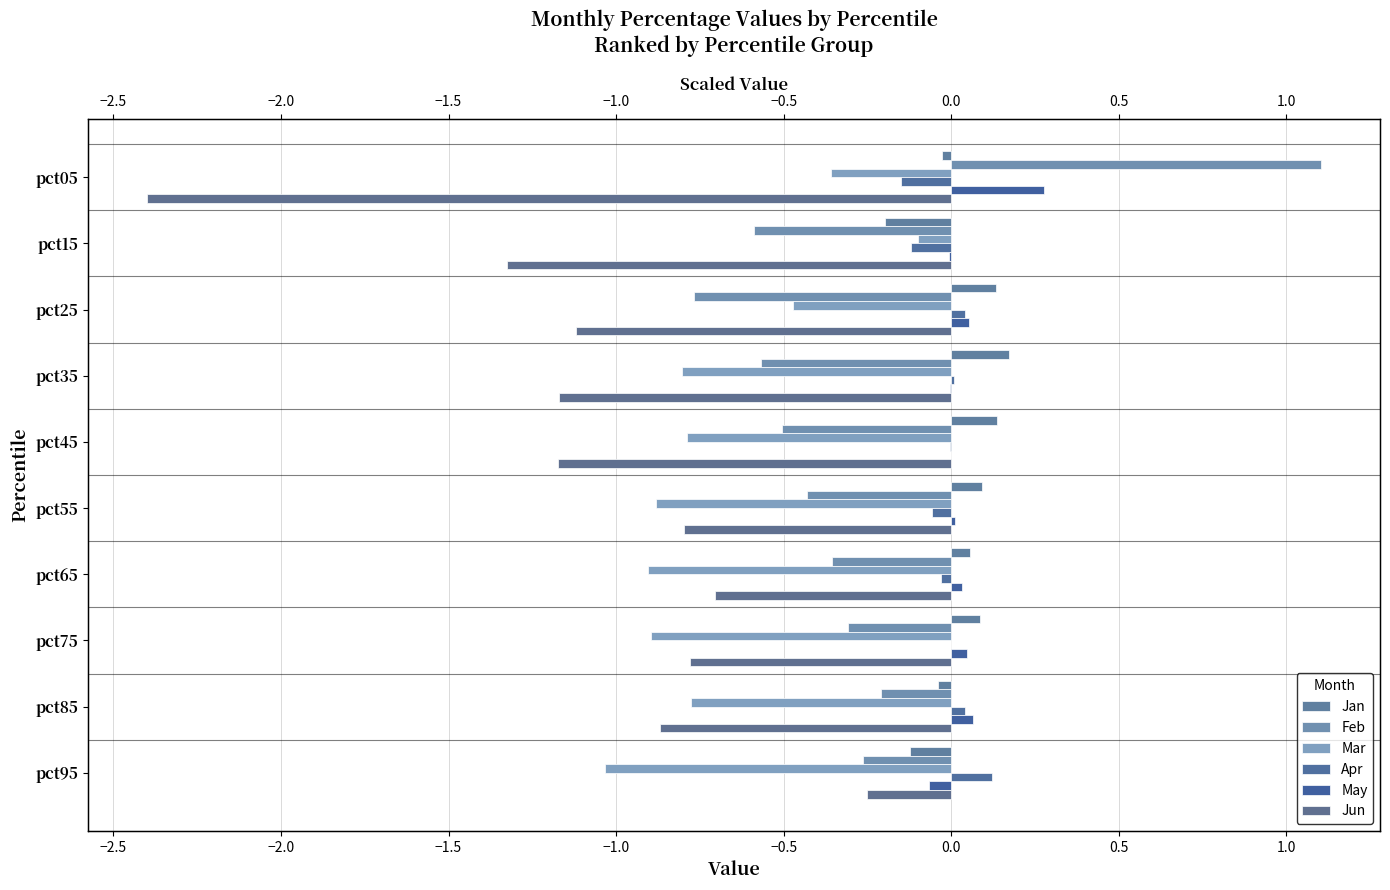

What is the difference between the maximum and minimum values in the Mar series?

0.9